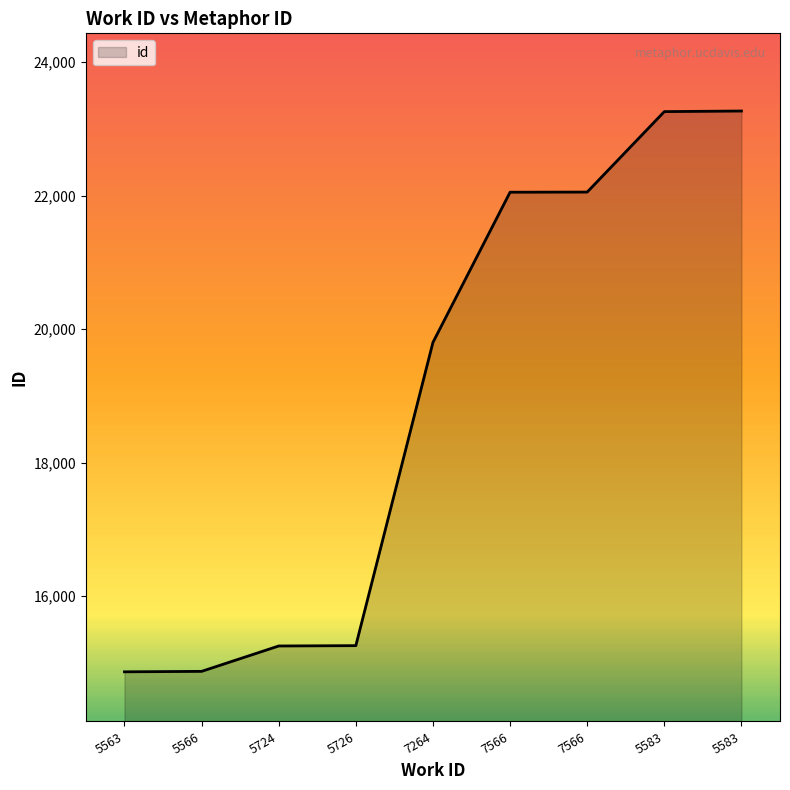

Does the chart have visible grid lines?

No